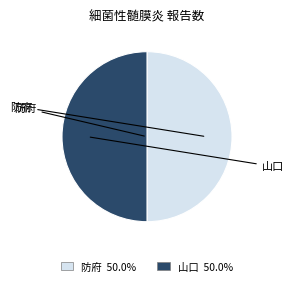

How many slices are in this pie chart?

2